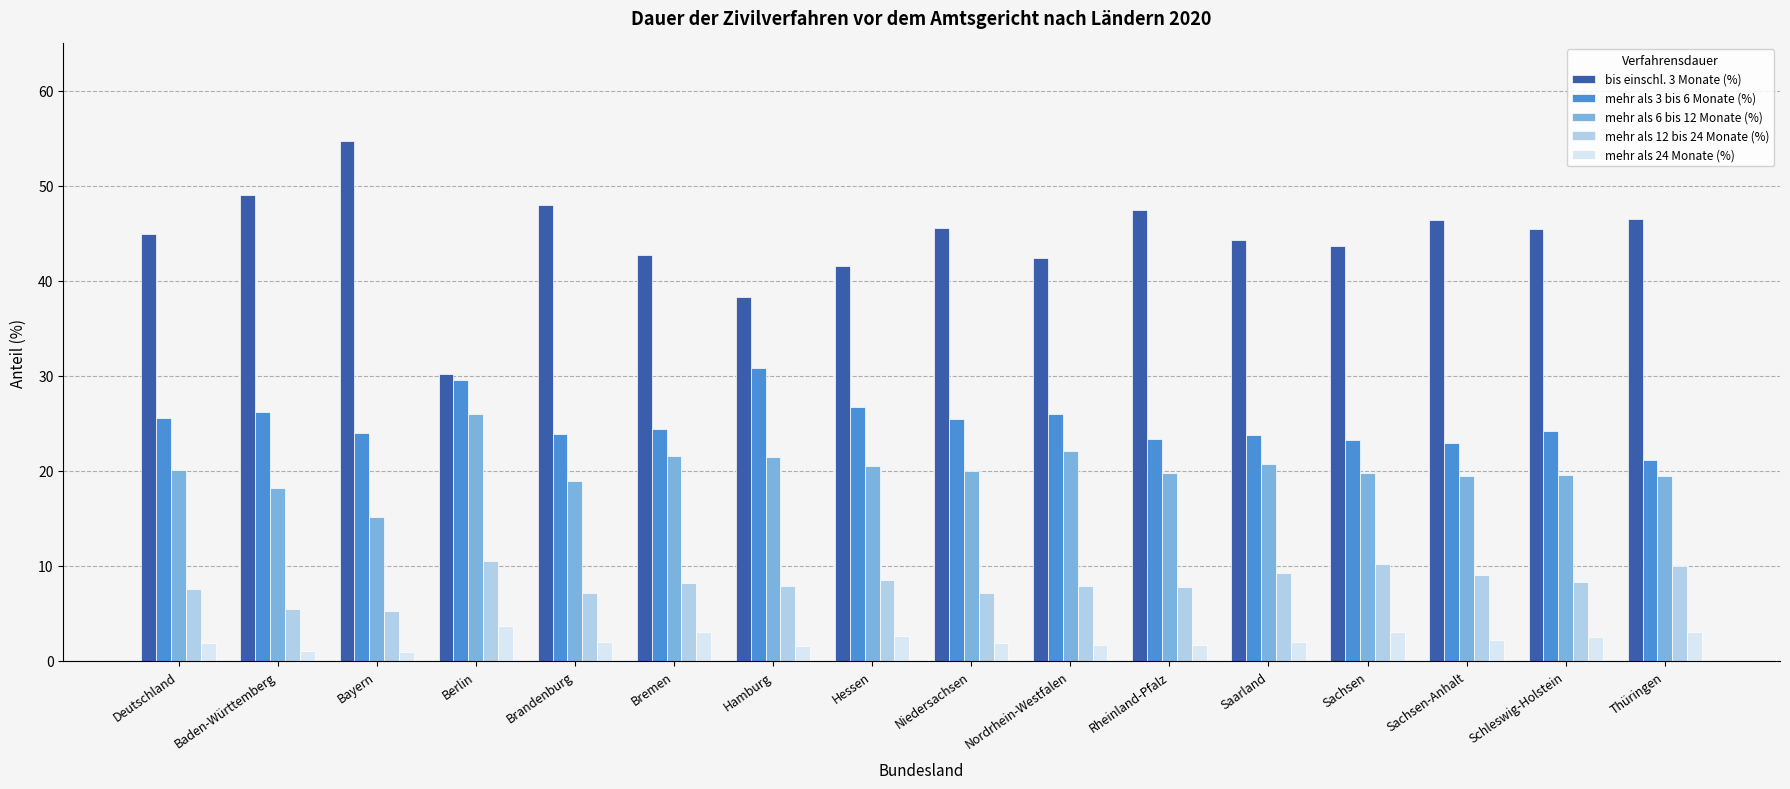

Is it true that bis einschl. 3 Monate (%) equals 30.2 at Berlin?

True